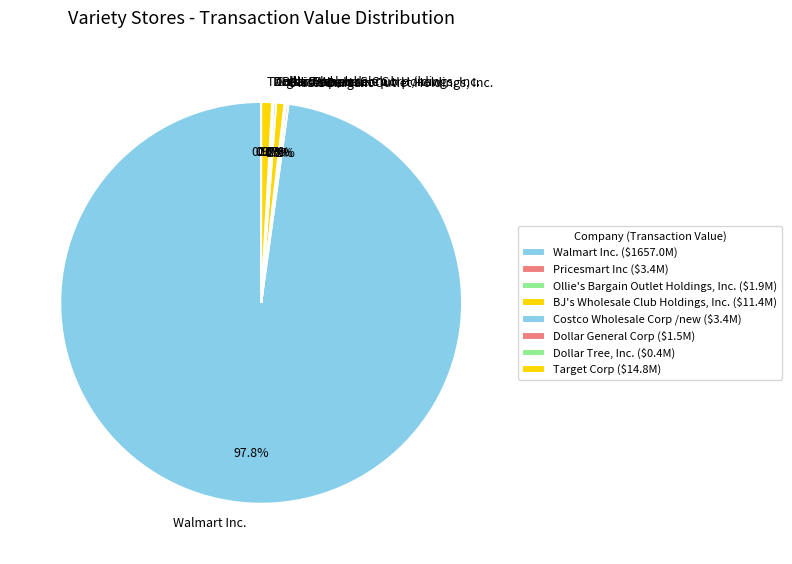

Which slice is the largest?

Walmart Inc.